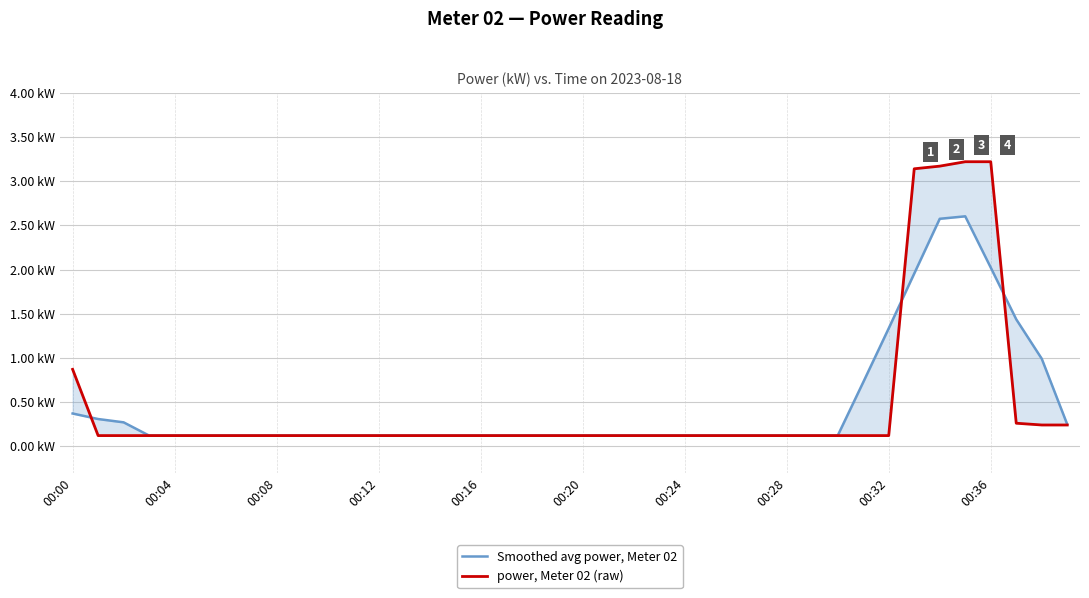

Reading right to left, list all the values displayed in this chart.

Smoothed avg power, Meter 02: 0.2	1.0	1.4	2.0	2.6	2.6	2.0	1.3	0.7	0.1	0.1	0.1	0.1	0.1	0.1	0.1	0.1	0.1	0.1	0.1	0.1	0.1	0.1	0.1	0.1	0.1	0.1	0.1	0.1	0.1	0.1	0.1	0.1	0.1	0.1	0.1	0.1	0.3	0.3	0.4
power, Meter 02 (raw): 0.2	0.2	0.3	3.2	3.2	3.2	3.1	0.1	0.1	0.1	0.1	0.1	0.1	0.1	0.1	0.1	0.1	0.1	0.1	0.1	0.1	0.1	0.1	0.1	0.1	0.1	0.1	0.1	0.1	0.1	0.1	0.1	0.1	0.1	0.1	0.1	0.1	0.1	0.1	0.9